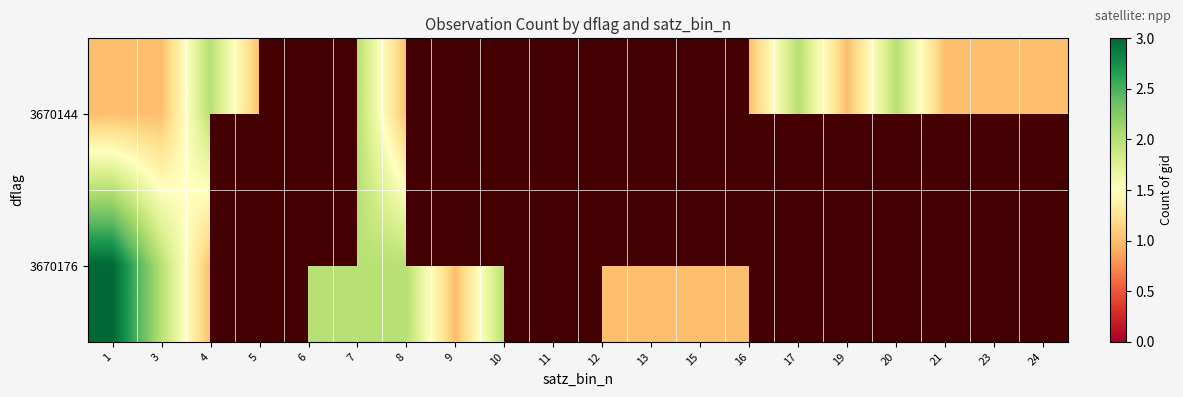

At how many categories does at least one series exceed 0?

20